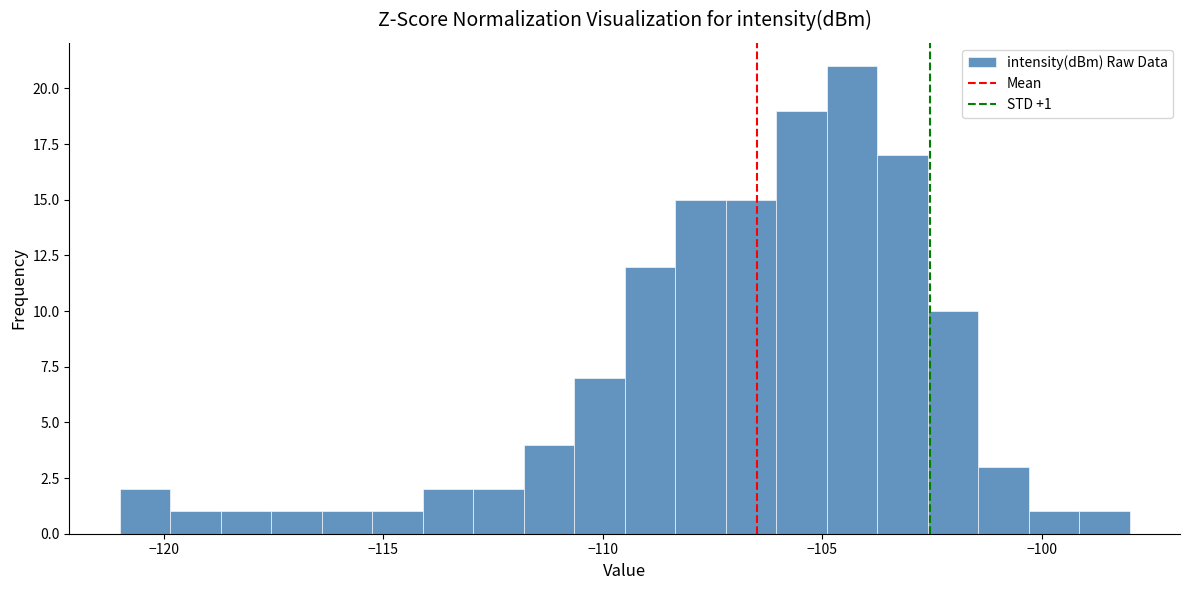

Read against the x-axis, roughly where is the centre of the tallest bar?

-104.5